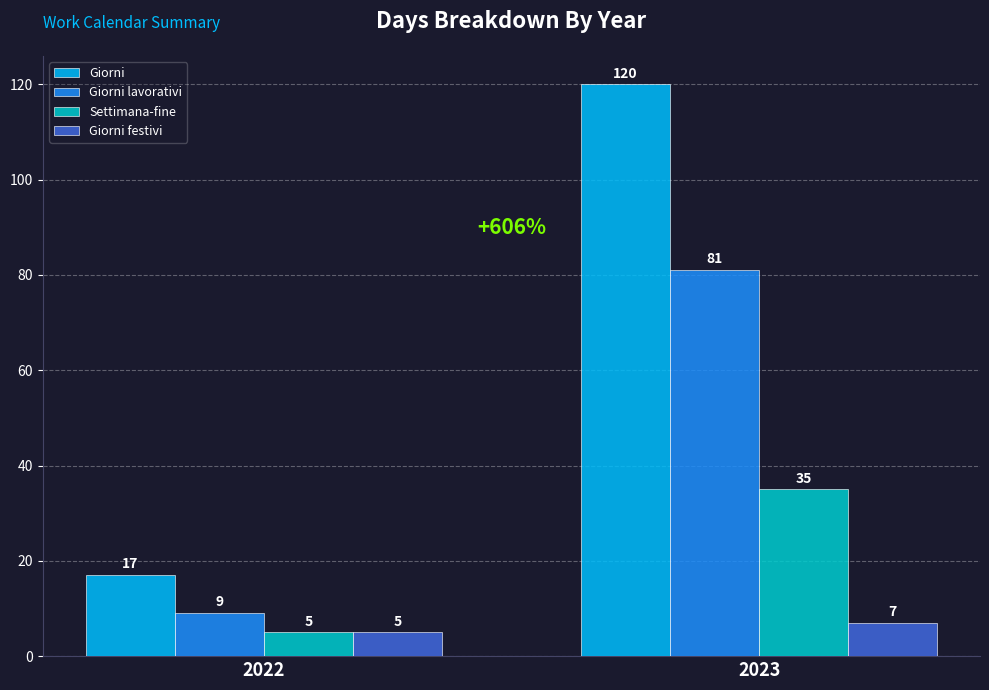

Reading left to right, transcribe all the data shown in this chart.

Giorni: 17	120
Giorni lavorativi: 9	81
Settimana-fine: 5	35
Giorni festivi: 5	7